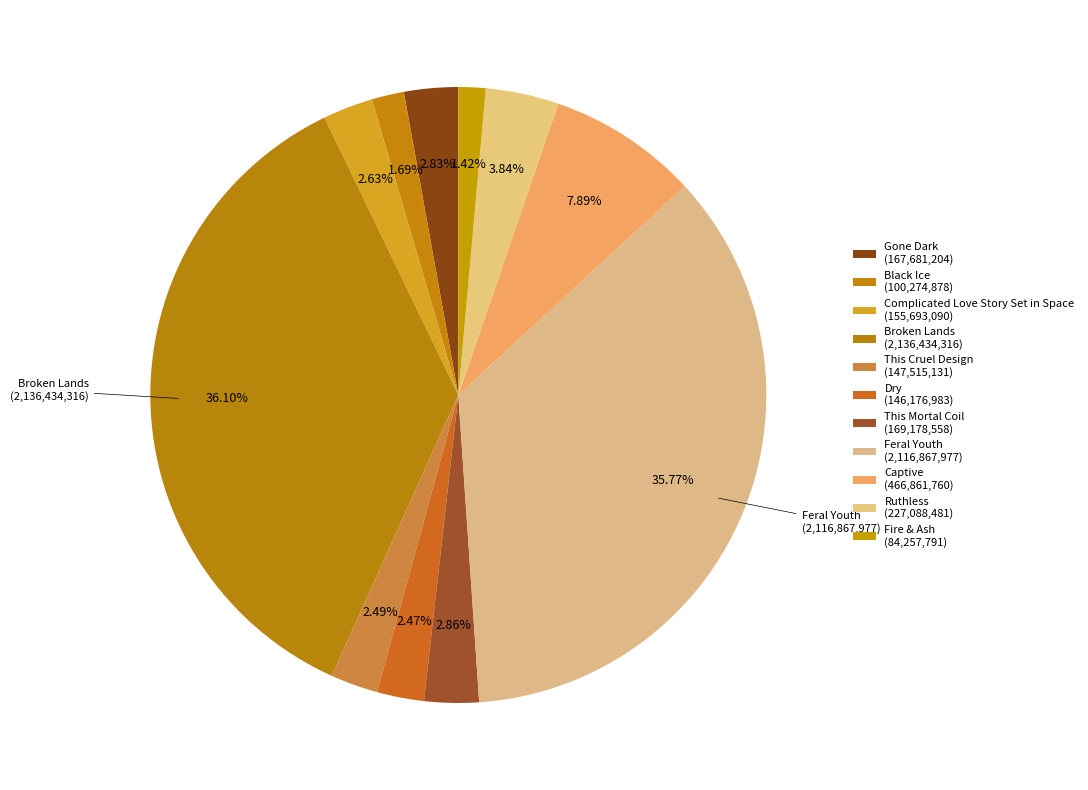

What is the smallest slice in the pie chart?

Fire & Ash